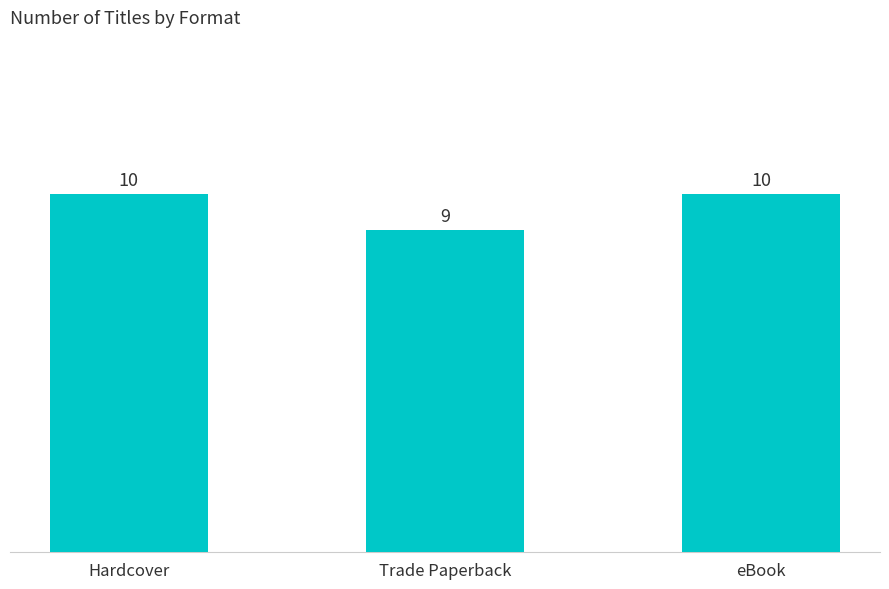

Does the chart contain stacked bars?

No